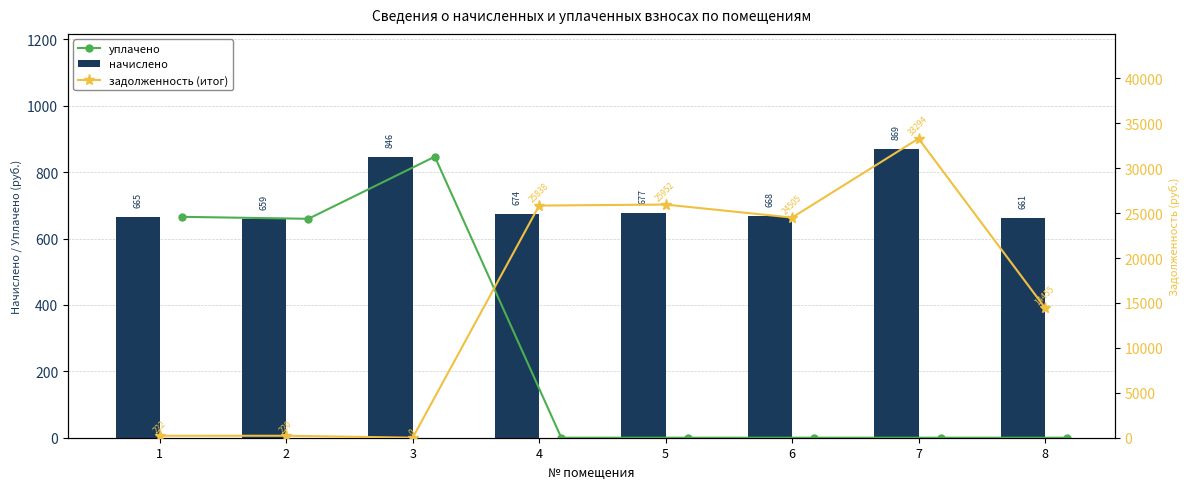

At which label is начислено closest to 764?

3